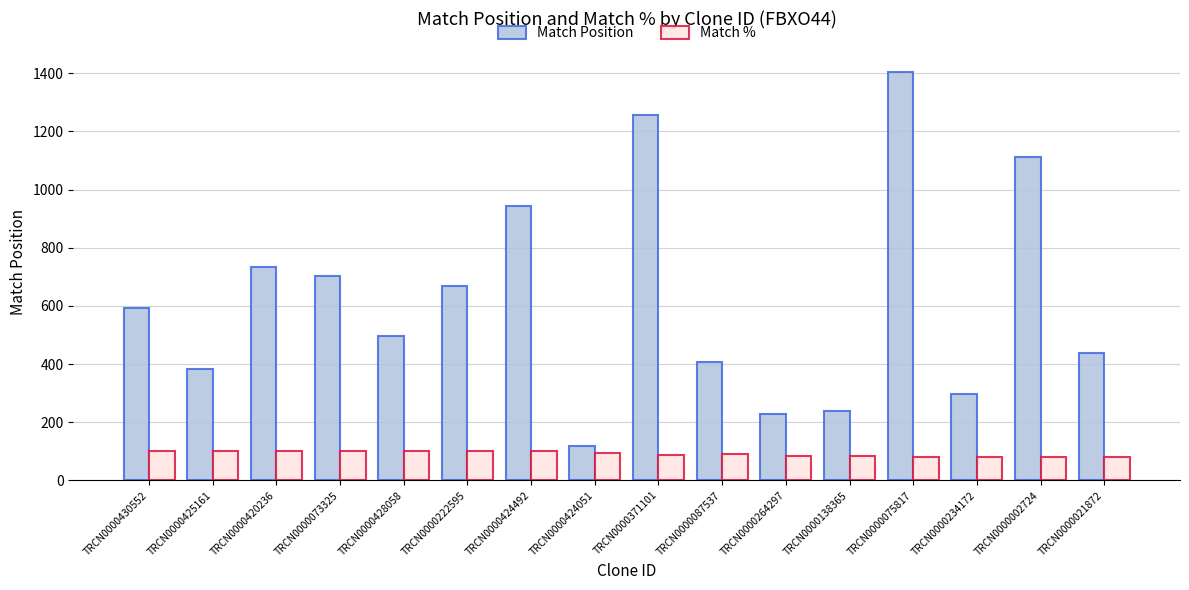

What is the difference between the maximum and minimum values in the Match Position series?

1286